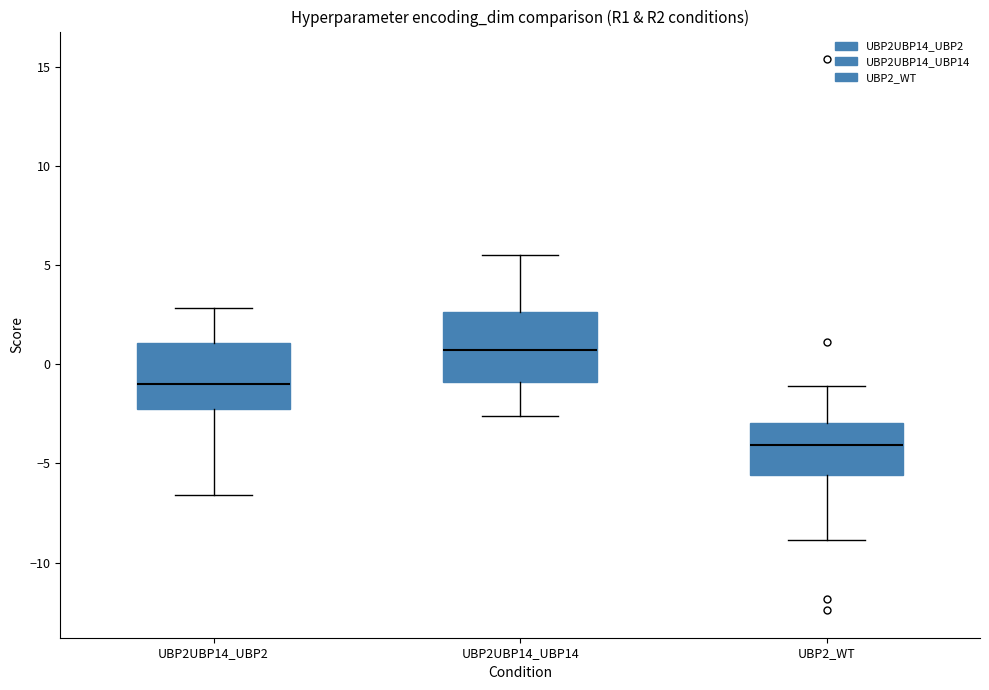

Reading left to right, transcribe this box plot: for each box, give where its median line is, the range the box spans, and where its two whiskers end, as read against the y-axis. The values are not printed on the chart, so give them approximately, as read against the axis.

UBP2UBP14_UBP2: median -1.0, box -2.5 to 1.0, whiskers -6.5 to 3.0
UBP2UBP14_UBP14: median 0.5, box -1.0 to 2.5, whiskers -2.5 to 5.5
UBP2_WT: median -4.0, box -5.5 to -3.0, whiskers -9.0 to -1.0